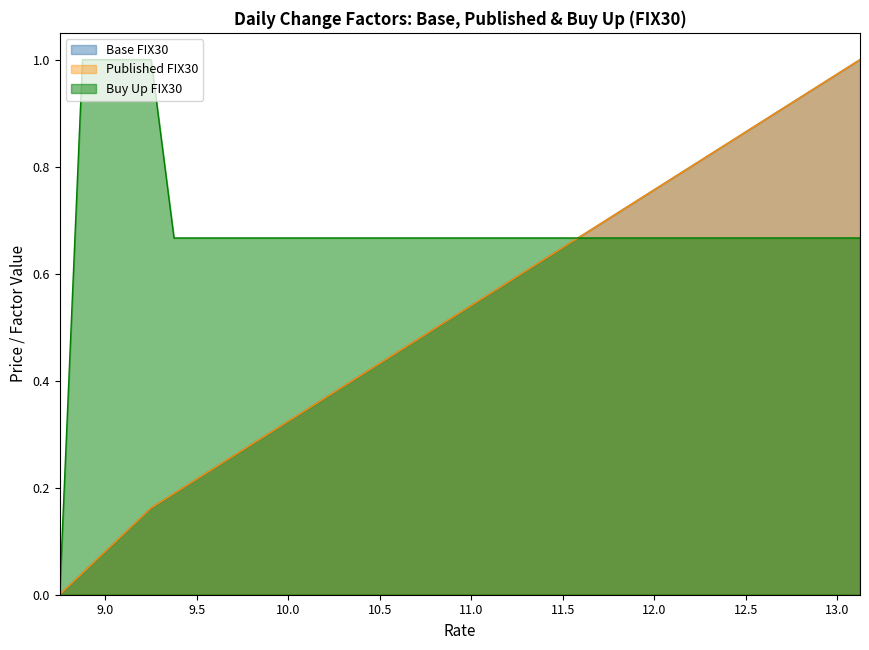

Is the value of Published FIX30 at 11.375 greater than the value of Base FIX30 at 13.125?

No